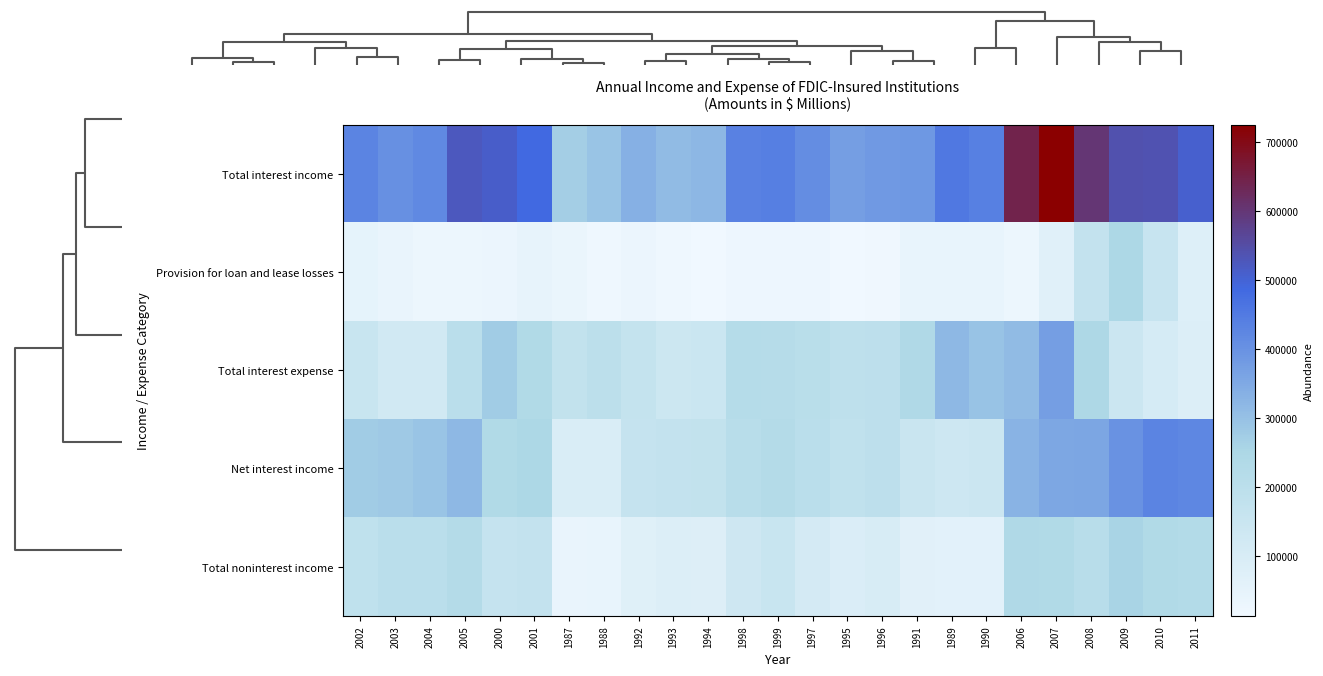

Which series has the largest range (max minus min)?

Total interest income